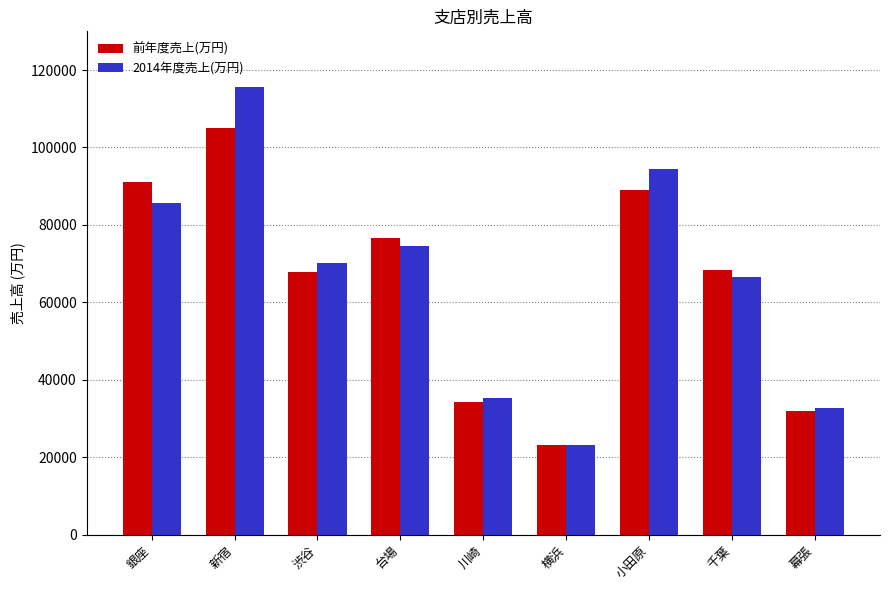

List the series in order of their peak value, highest first.

2014年度売上(万円), 前年度売上(万円)